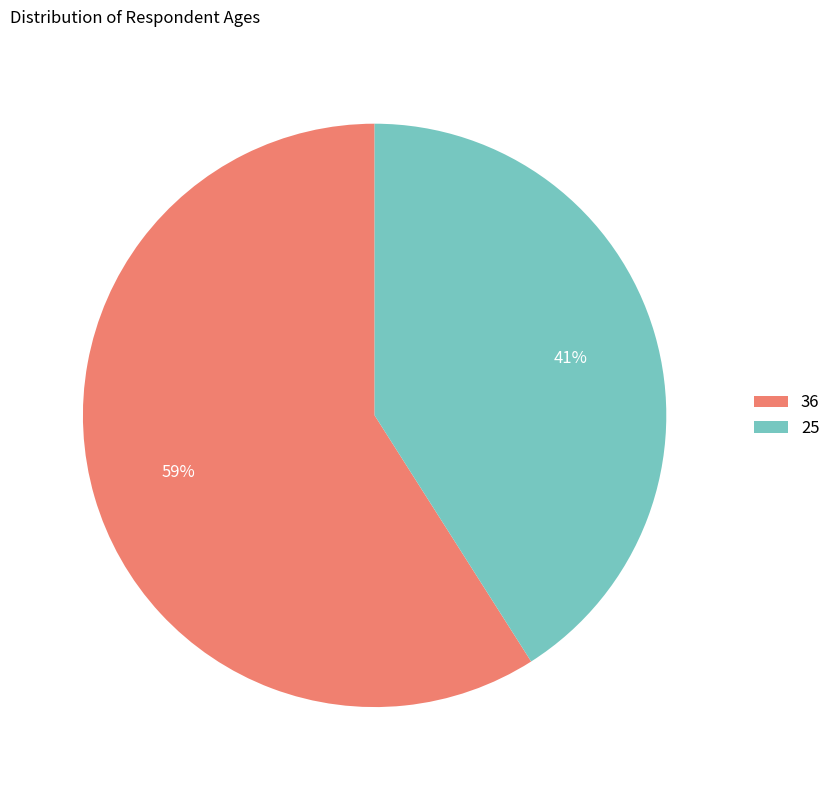

Approximately how many times larger is the value at 25 compared to 36?

0.7